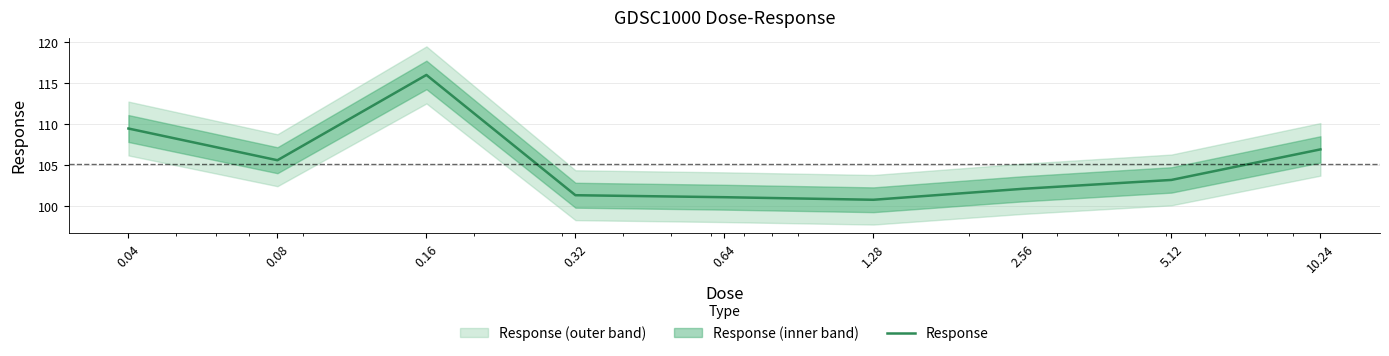

What position from the right is 0.32?

6